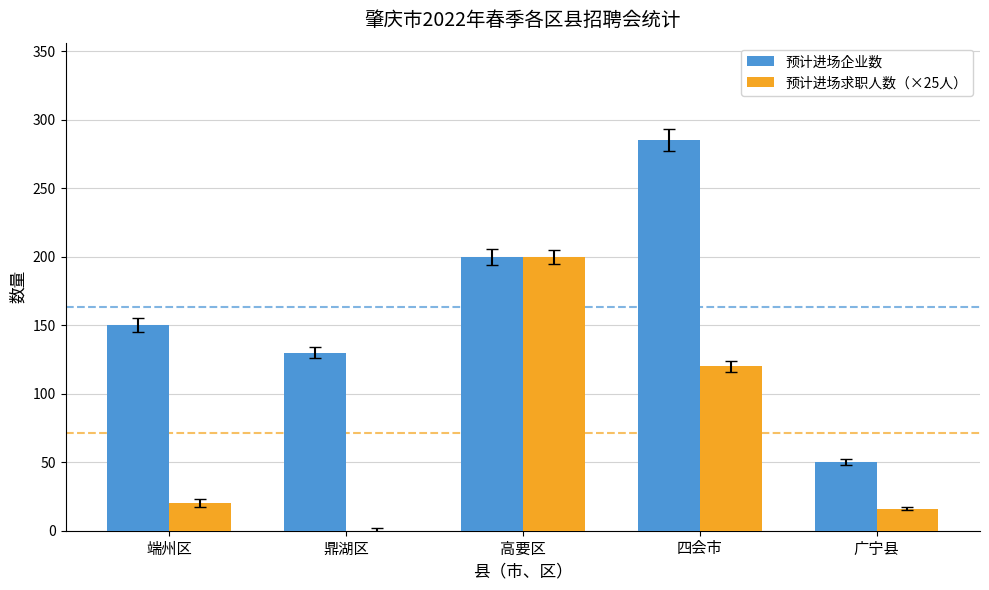

How many groups of bars are there?

5